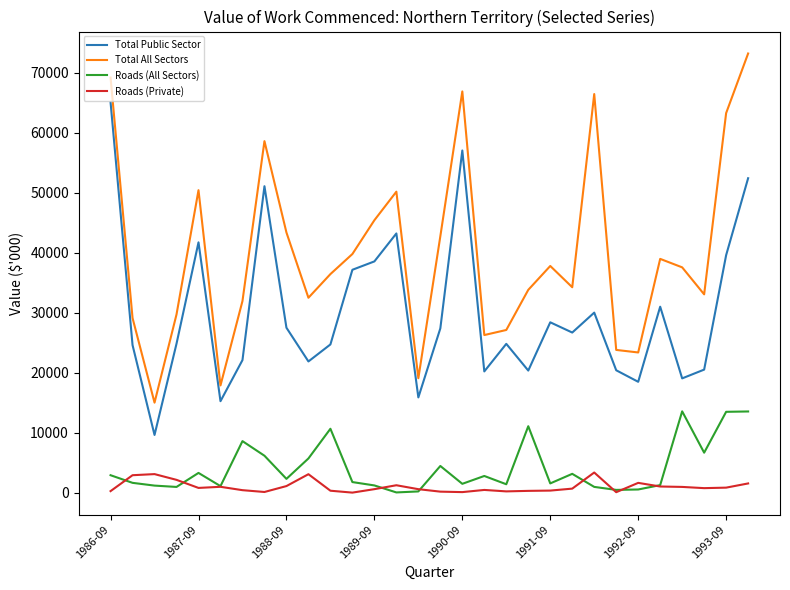

True or false: Roads (Private) and Total All Sectors cross at least once.

False